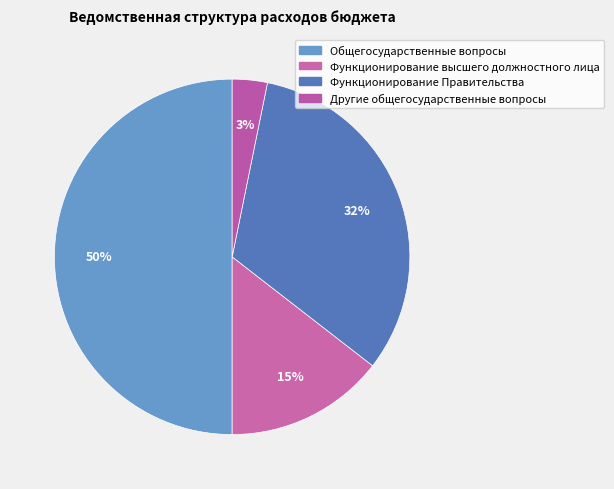

What percentage is the Функционирование высшего должностного лица slice, to the nearest percent?

15%